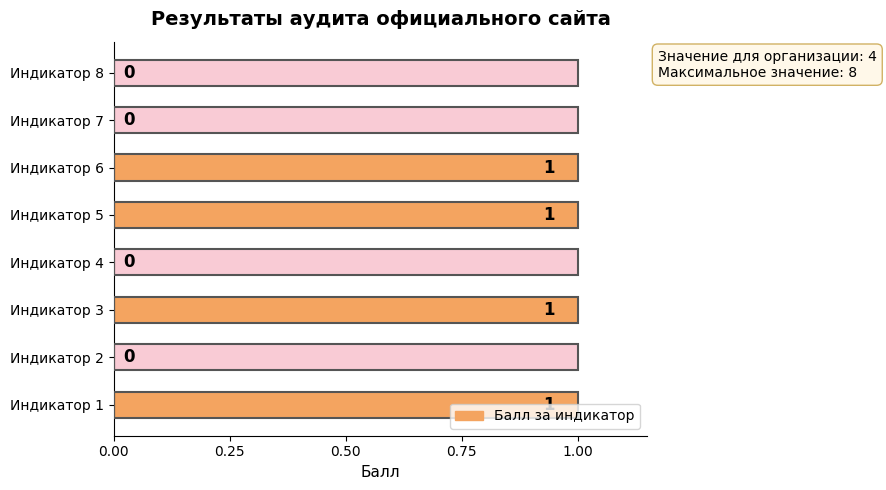

Is it true that the value at Индикатор 2 is 0?

False